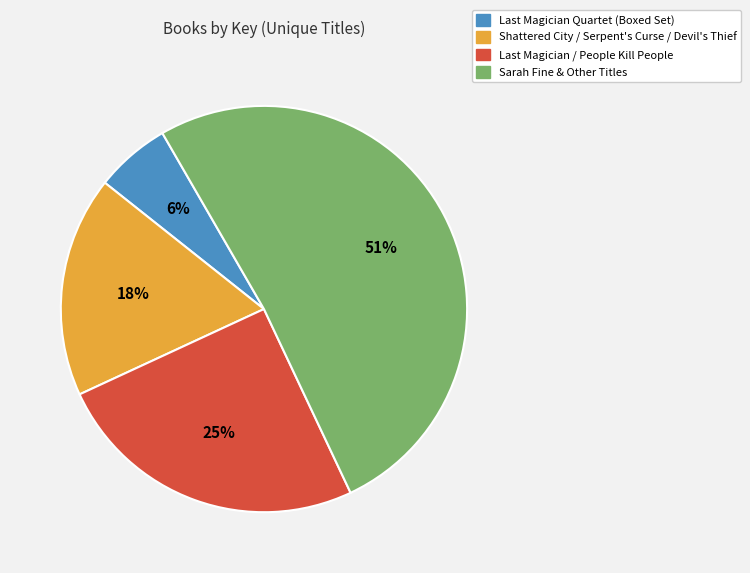

To the nearest percent, what is the difference between the largest and smallest slice percentages?

45%